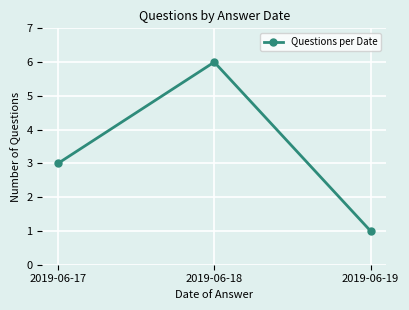

What is the average value?

3